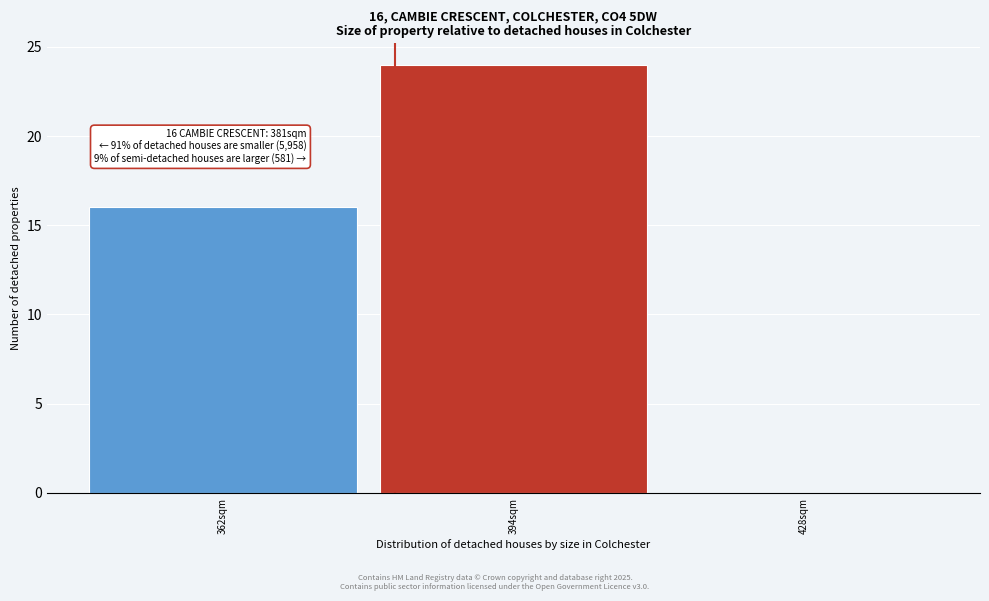

Over which range of the x-axis is the bar tallest?

378 to 411